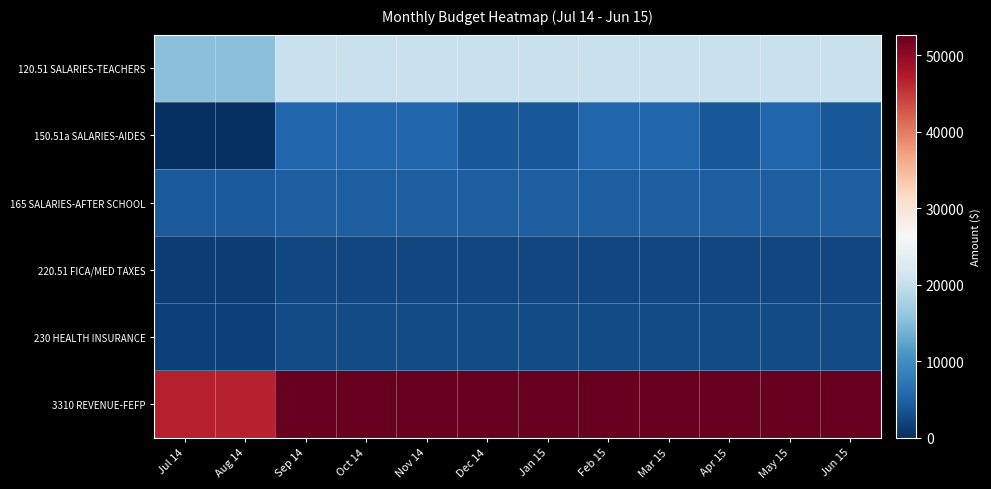

Which series has the largest range (max minus min)?

3310 REVENUE-FEFP